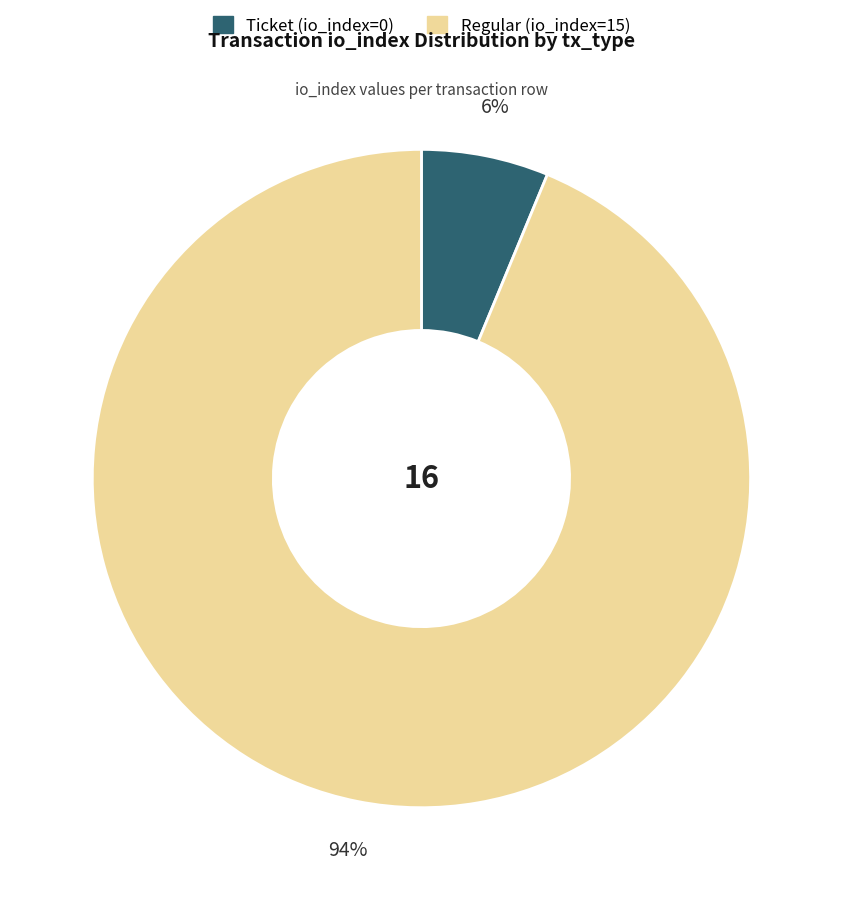

Count the number of slices in the pie.

2